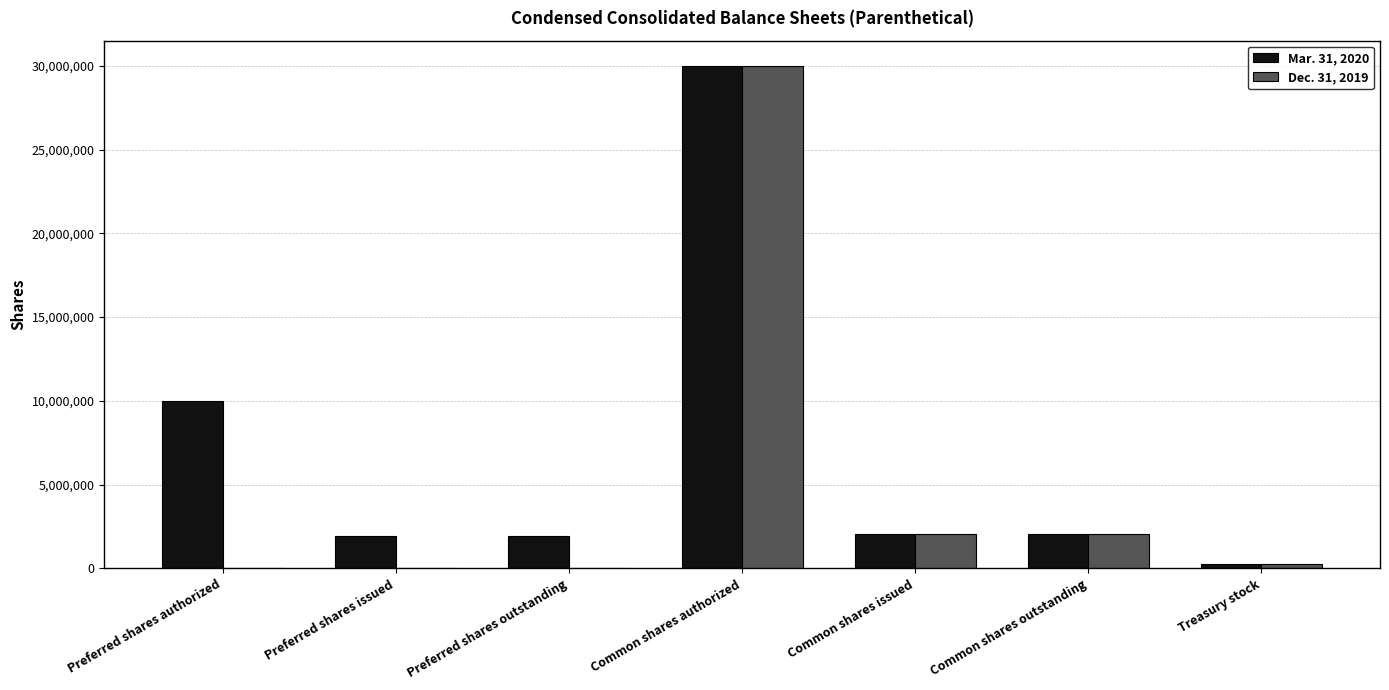

Between Preferred shares outstanding and Common shares issued, which series saw the biggest shift?

Dec. 31, 2019